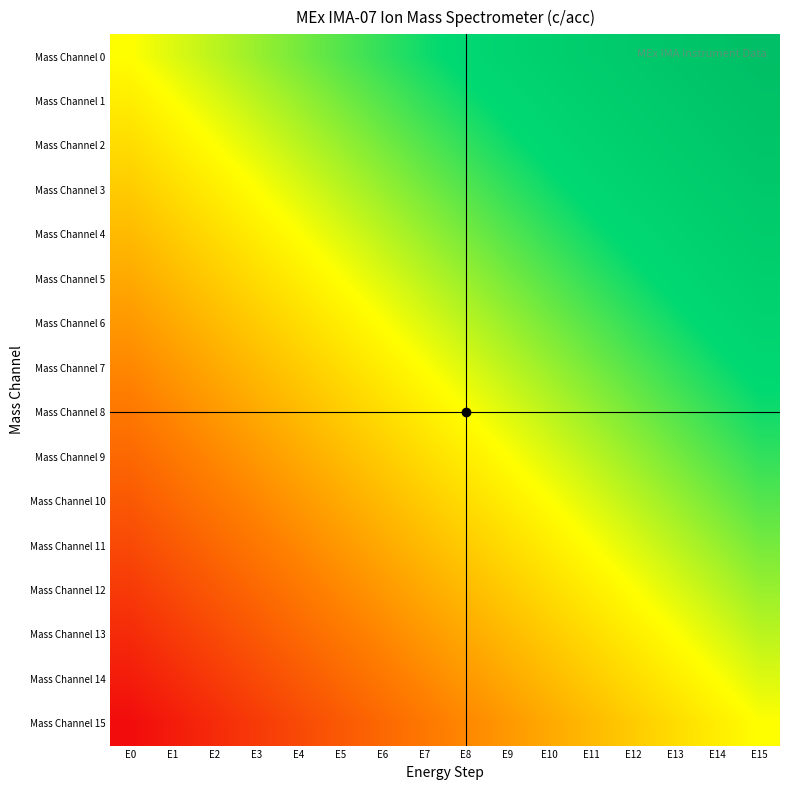

Count the number of data series in this chart.

16